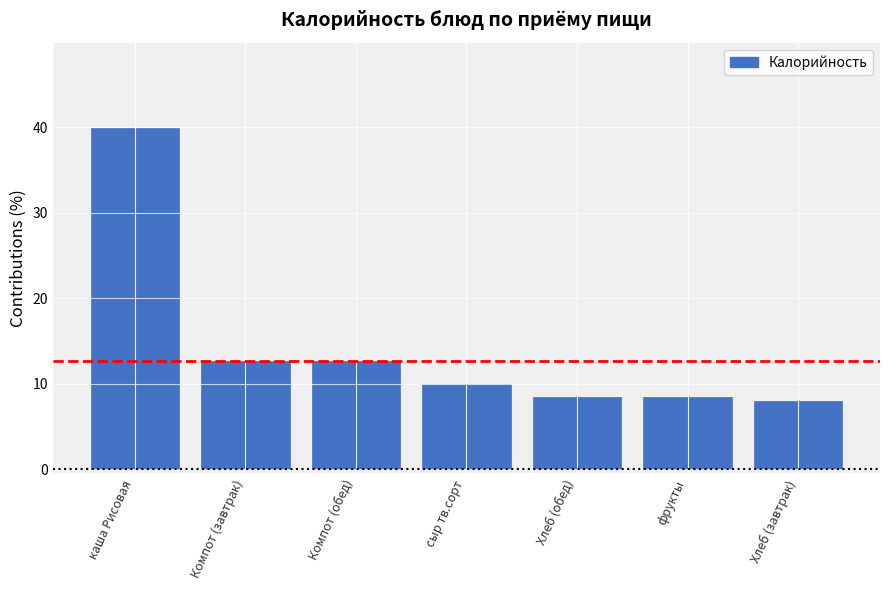

Count the number of categories in the chart.

7